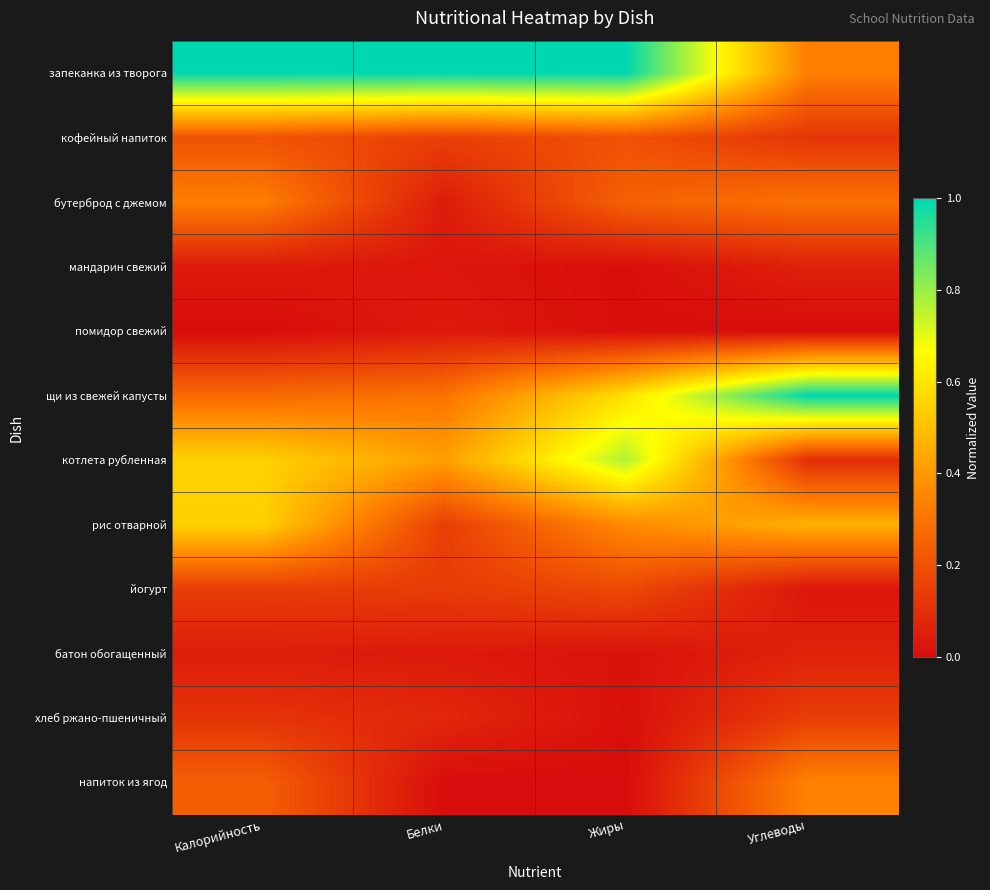

At how many categories does at least one series exceed 0?

4